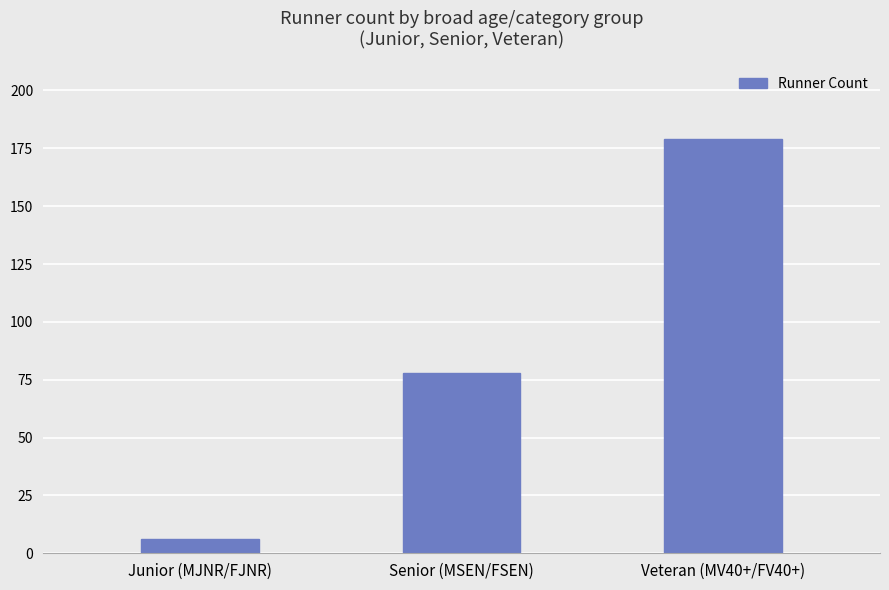

What value does the data have at Veteran (MV40+/FV40+), to the nearest 10?

180